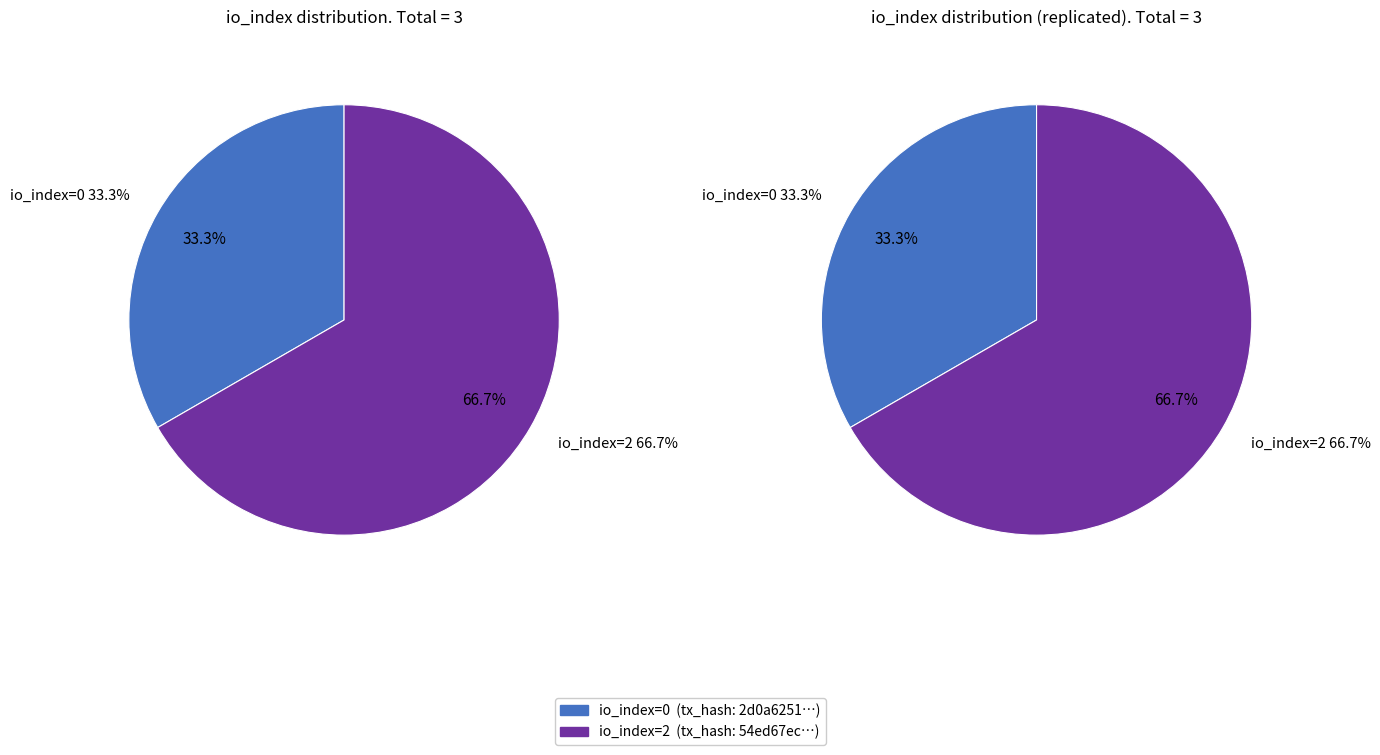

How many segments does this pie chart have?

2